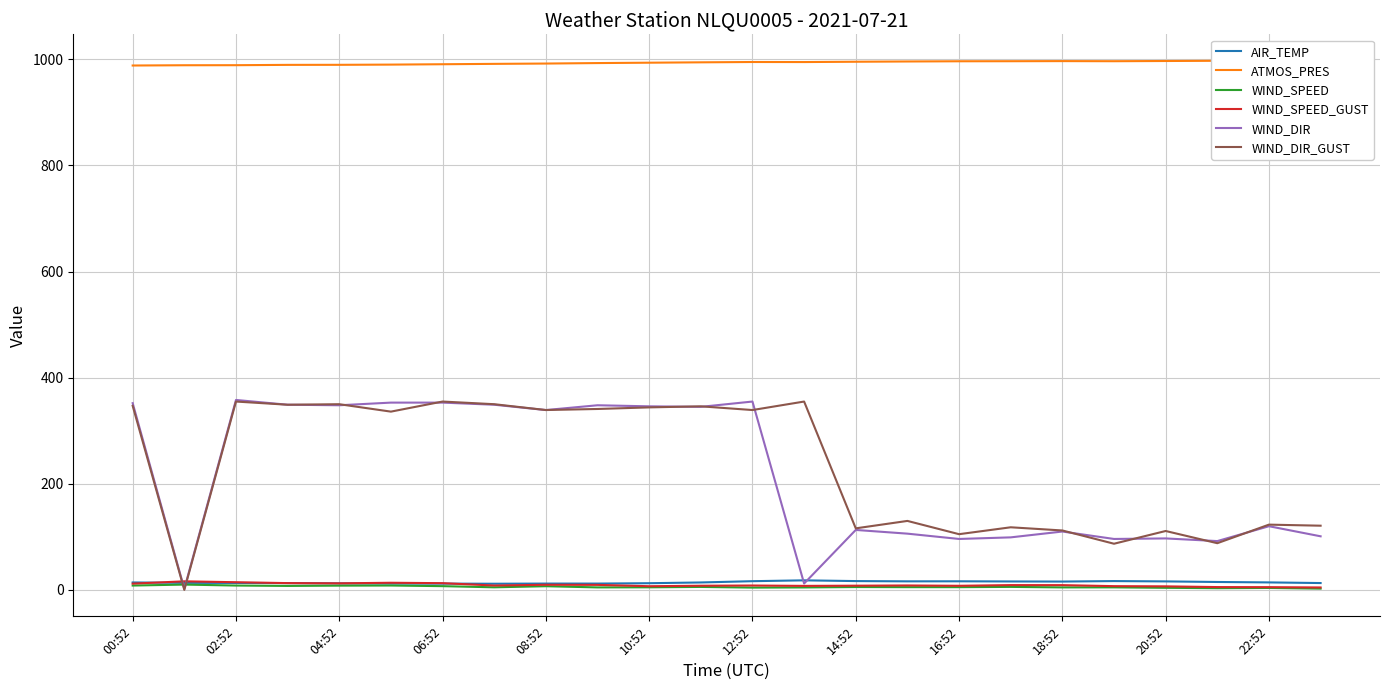

What is the sum of the WIND_SPEED values at 02:52 and 14:52?

13.6